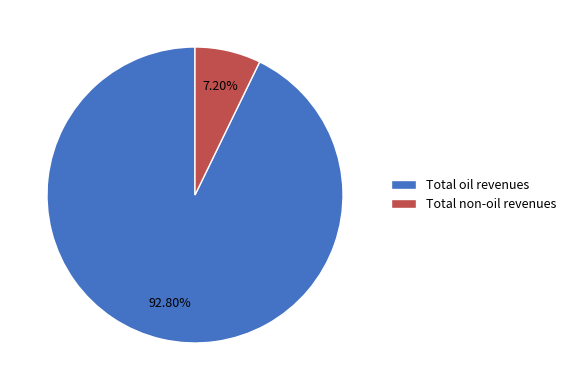

How much of the chart is everything except Total non-oil revenues?

92.8%